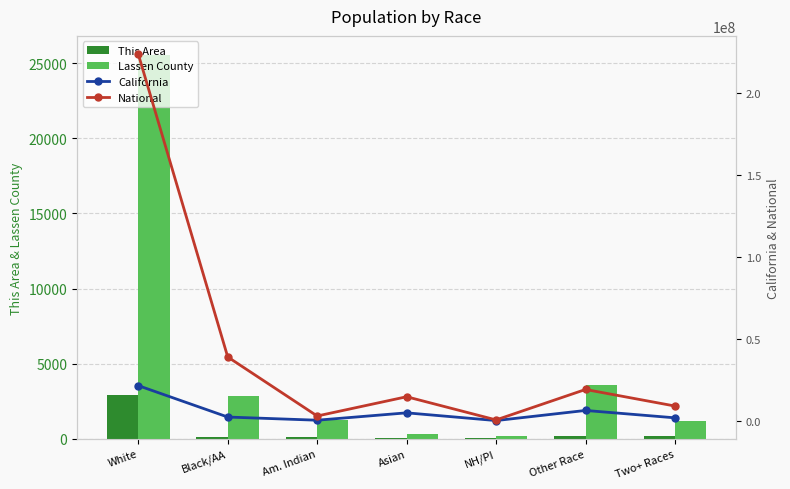

What is the difference between the highest and lowest values at White?

223550374